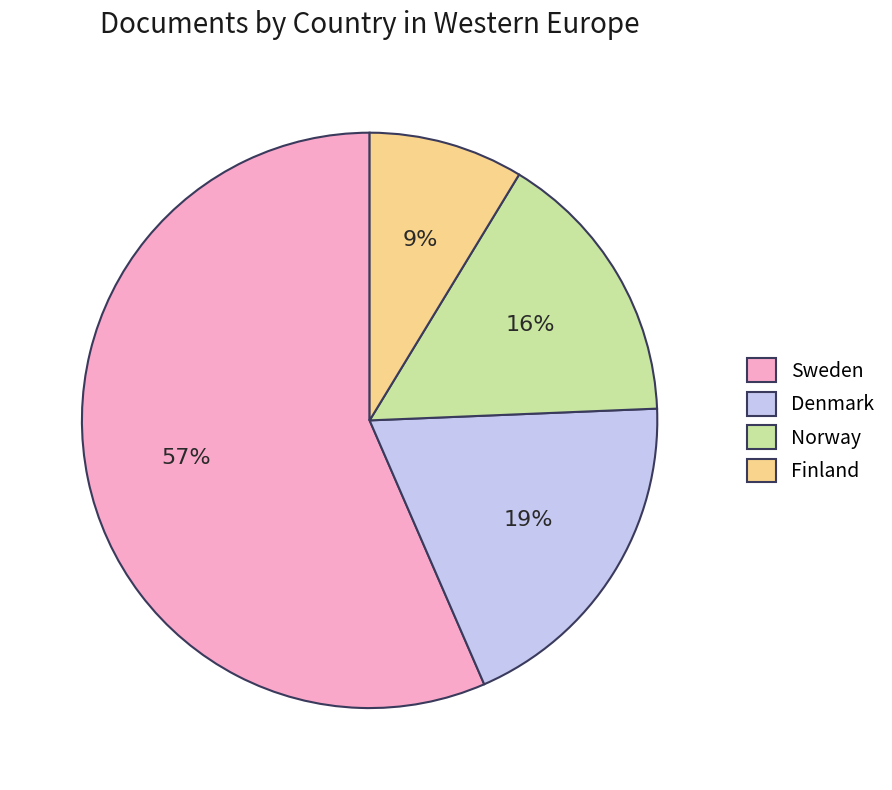

What percentage is the Denmark slice, to the nearest percent?

19%